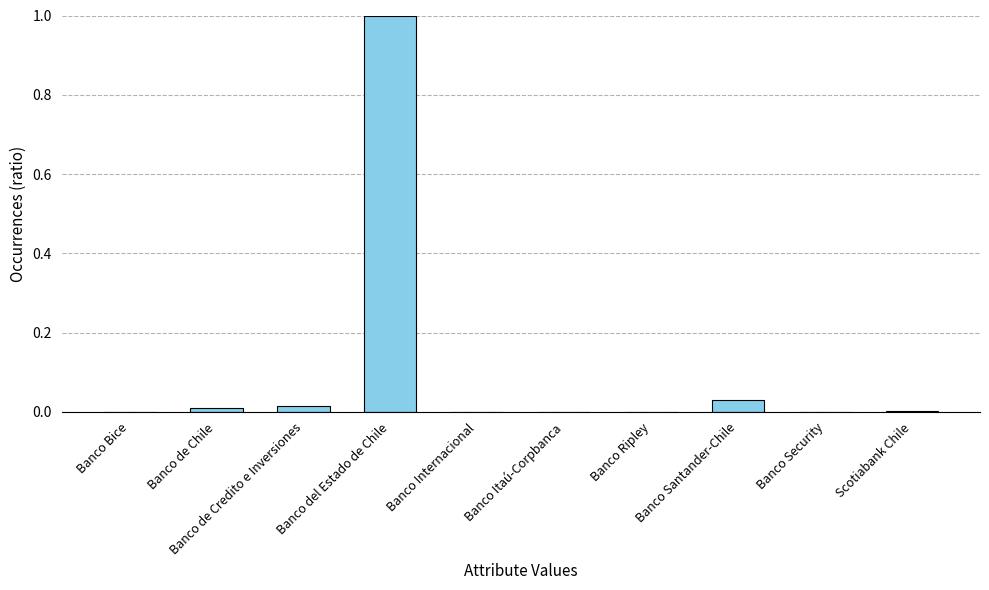

Is it true that the value at Banco Ripley is 0.0?

True